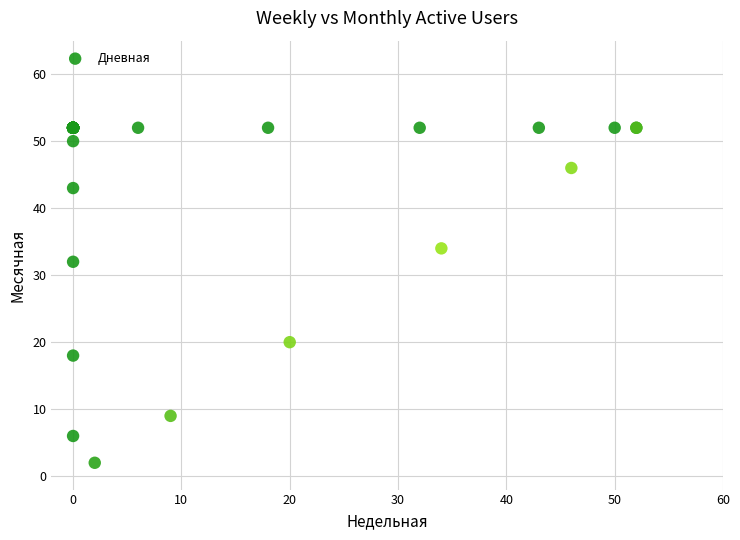

What Y value in the scatter plot is closest to 27?

32